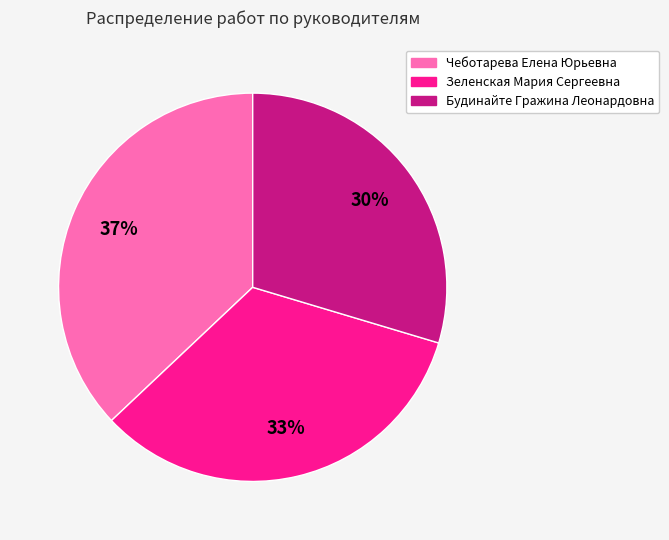

What percentage is the Чеботарева Елена Юрьевна slice, to the nearest percent?

37%